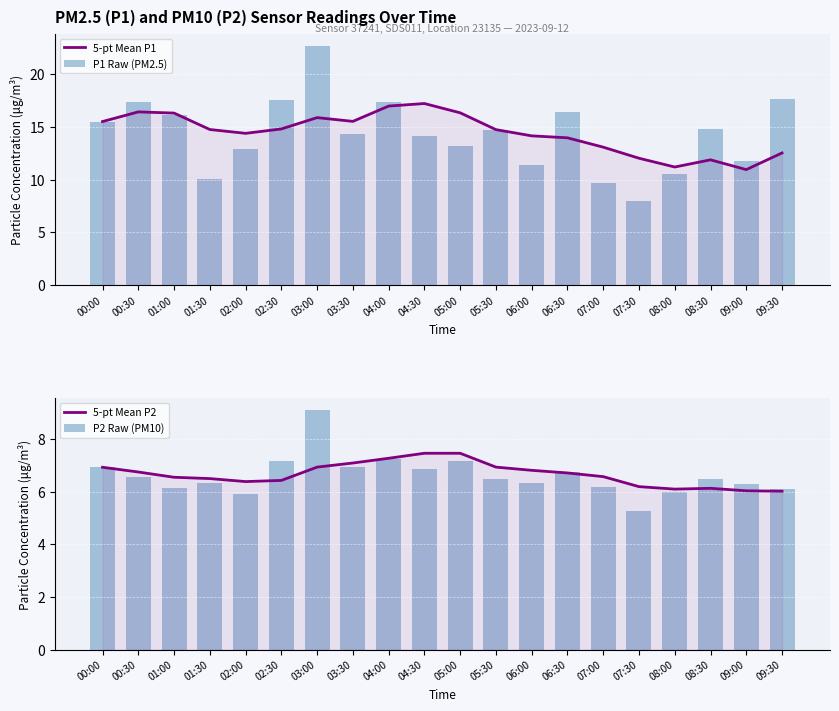

What is the difference between the highest and lowest values at 03:30?

8.6